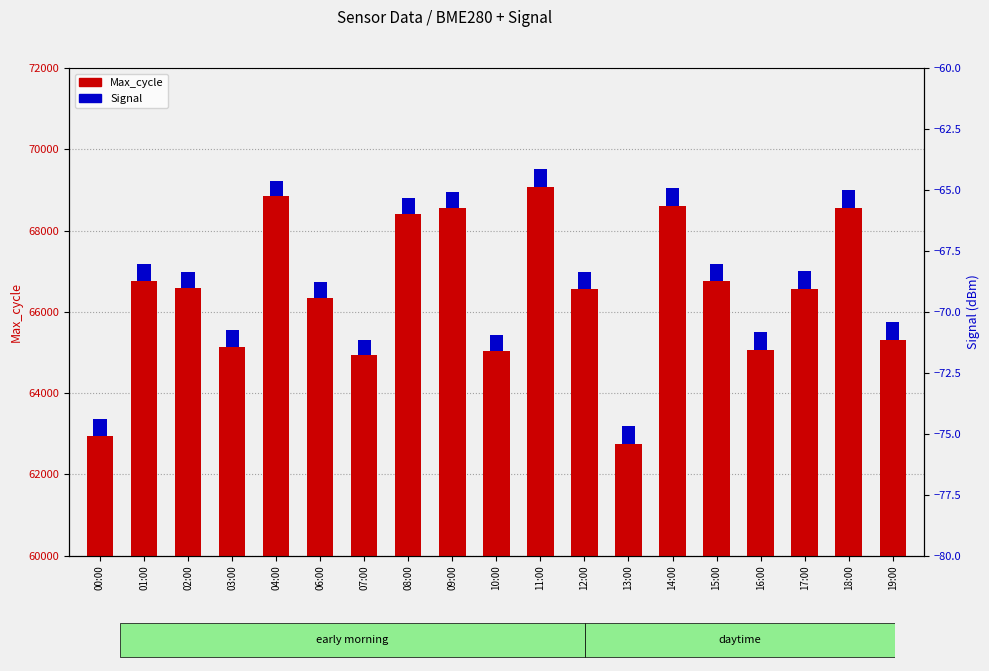

What is the difference between the Max_cycle values at 02:00 and 14:00?

2015